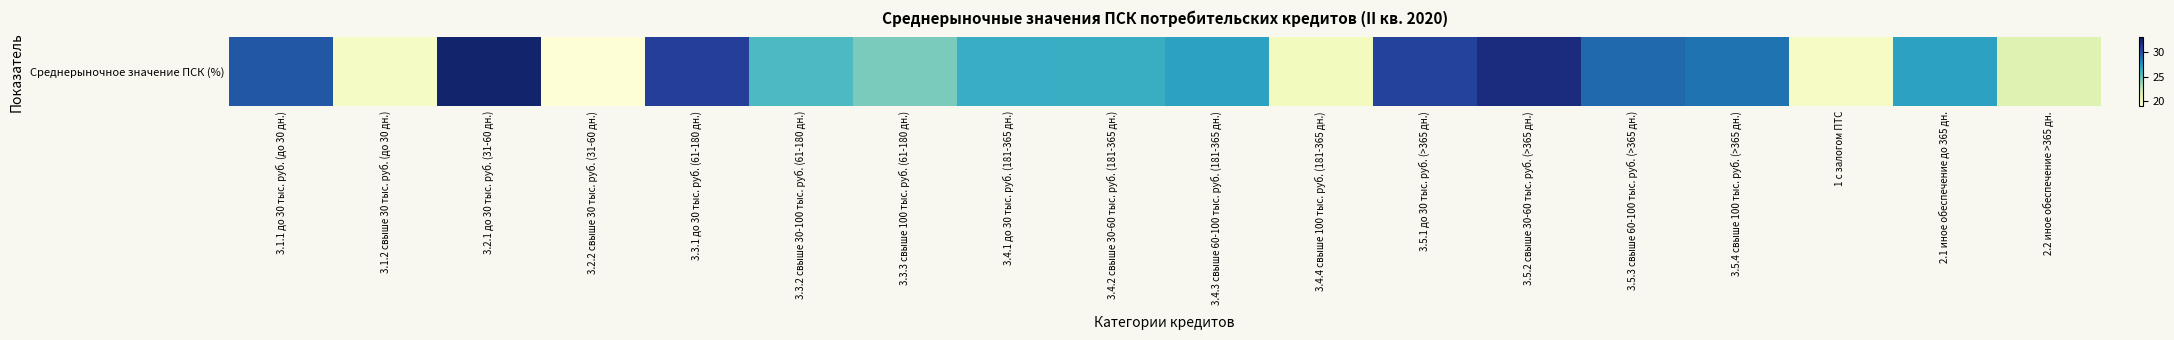

Is it true that the value at 3.4.2 свыше 30-60 тыс. руб. (181-365 дн.) is 44.6?

False